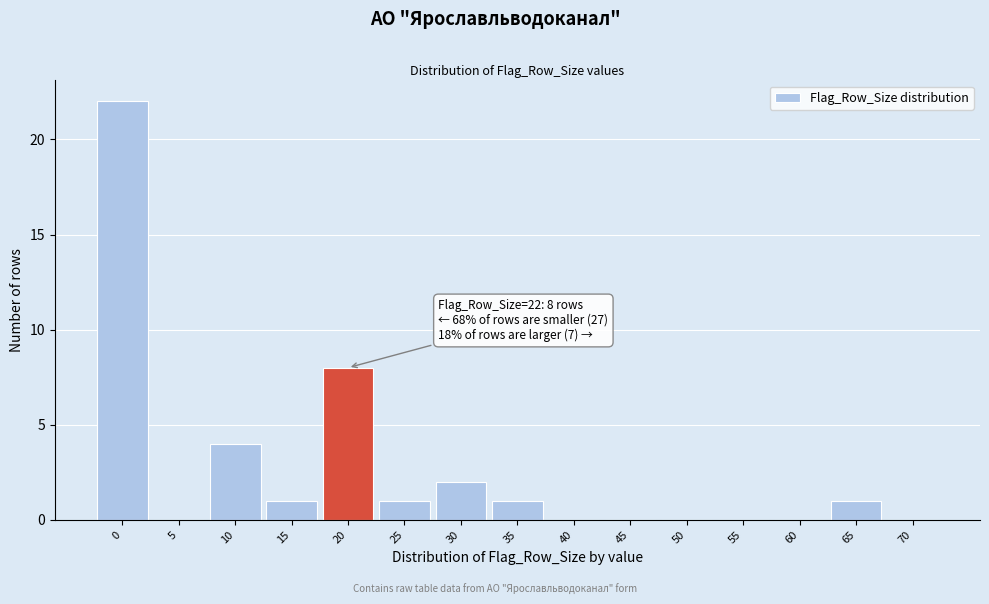

Reading left to right, list all the values displayed in this chart.

0=22	5=0	10=4	15=1	20=8	25=1	30=2	35=1	40=0	45=0	50=0	55=0	60=0	65=1	70=0